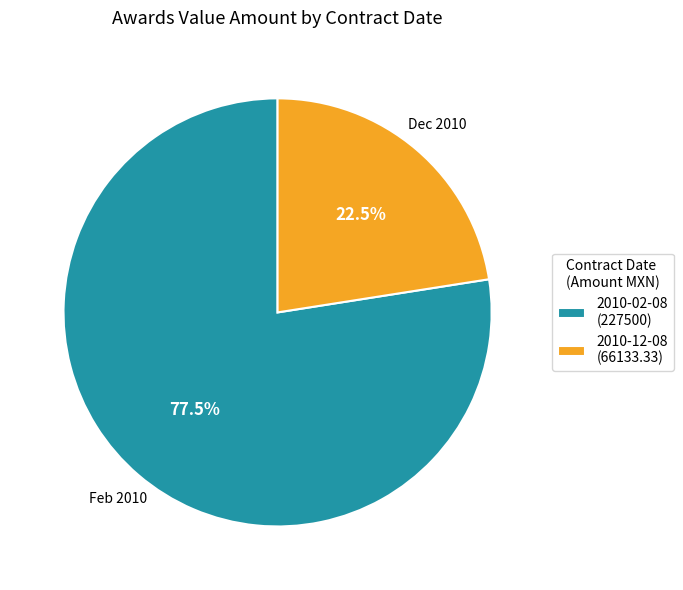

Which has a higher value, 2010-12-08 or 2010-02-08?

2010-02-08